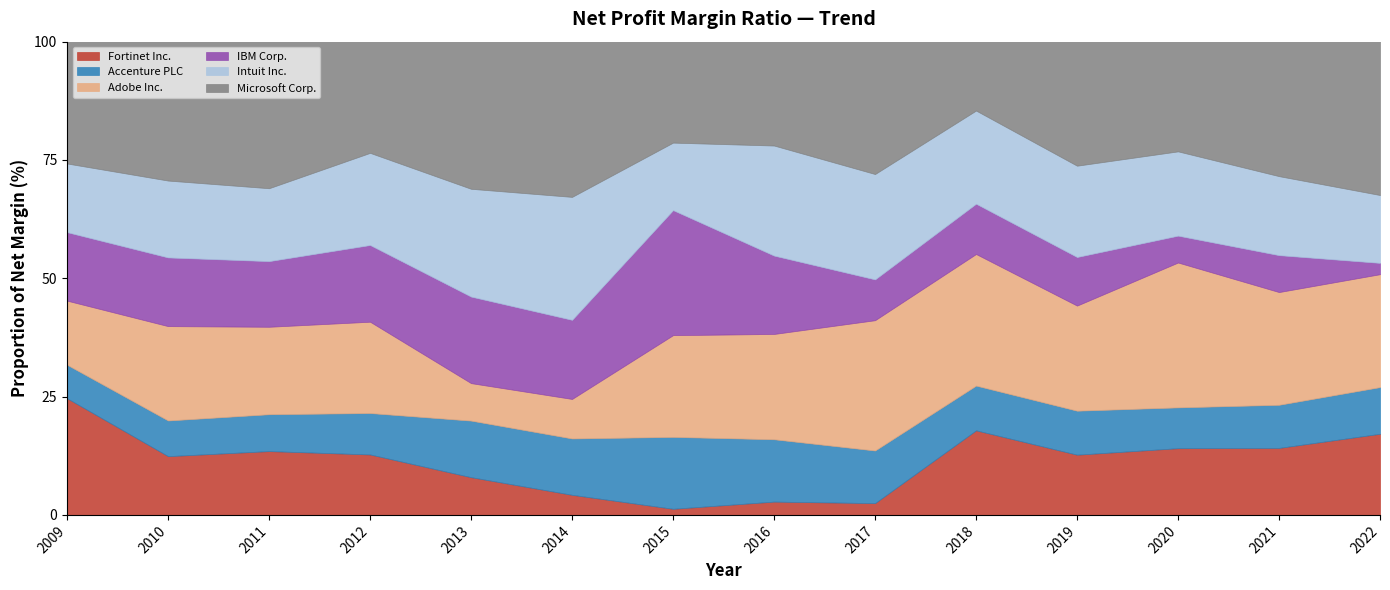

Count the number of data series in this chart.

6